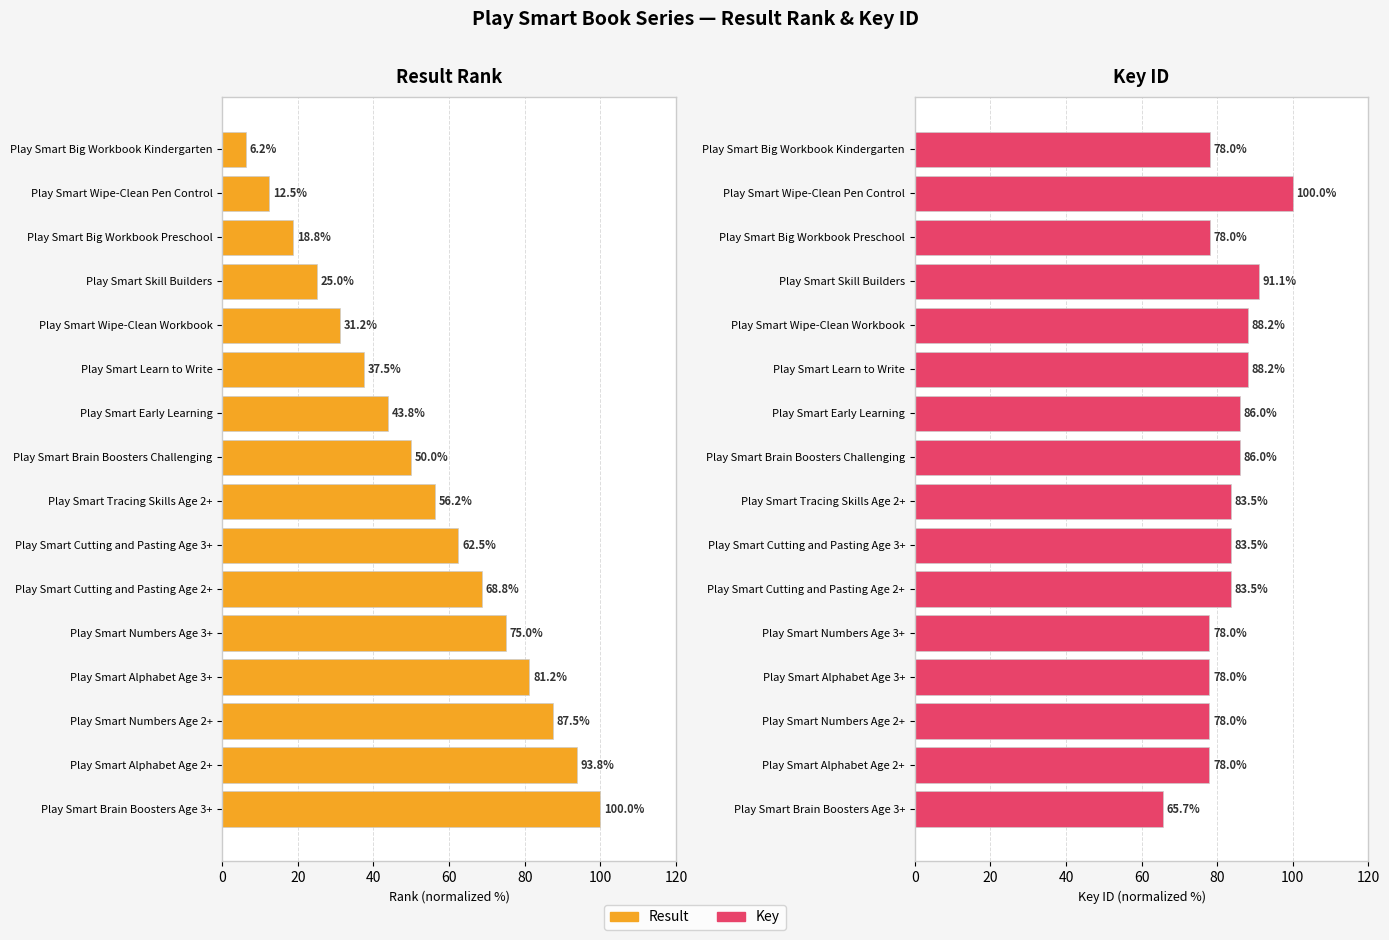

The value of Result at Play Smart Brain Boosters Challenging is 23.9. True or false?

False